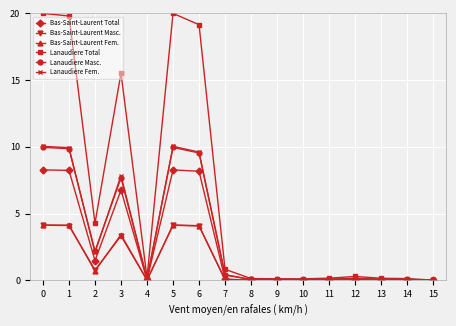

Which series has the widest spread of values?

Lanaudiere Total